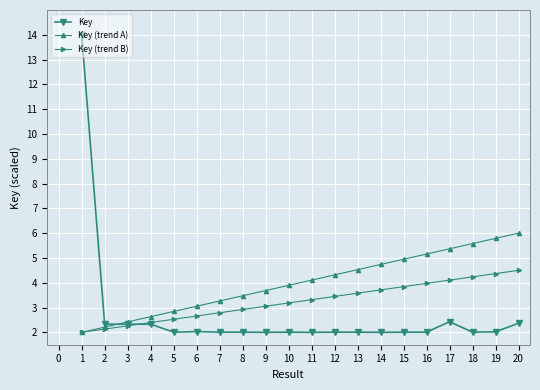

Which series changed the most between 2 and 8?

Key (trend A)